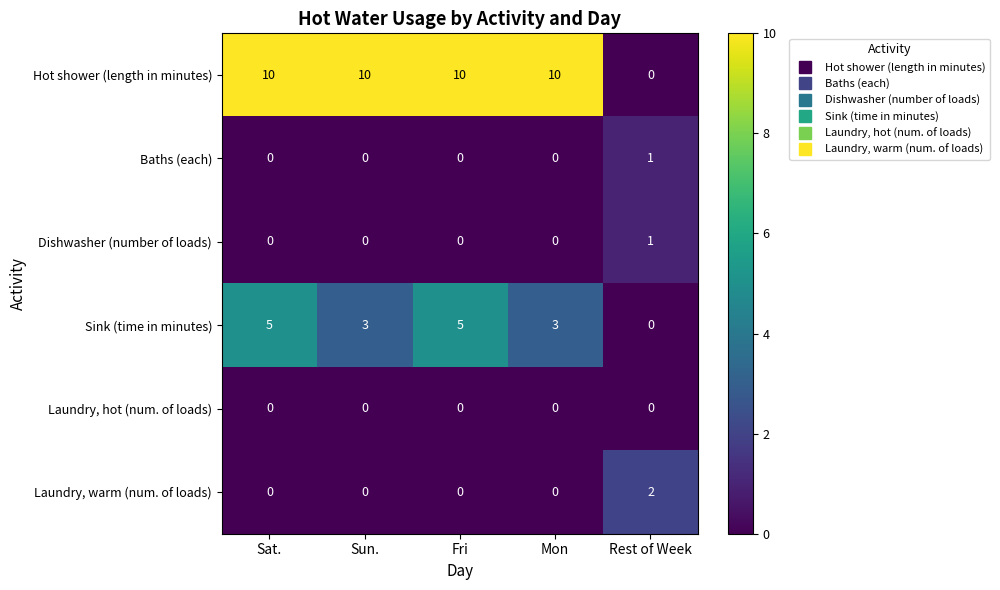

Is it true that Laundry, hot (num. of loads) equals 0 at Sat.?

True